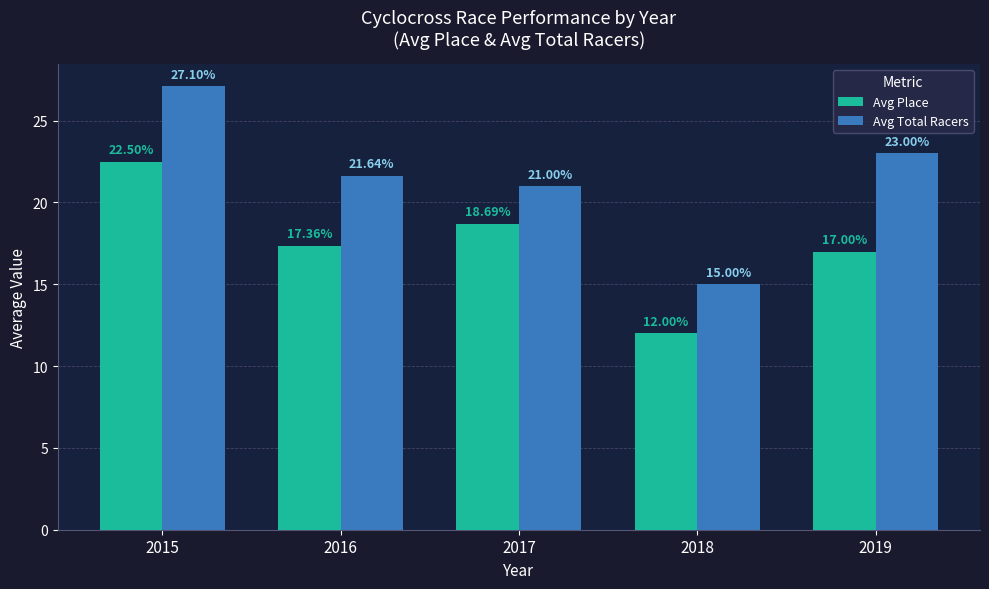

True or false: Avg Total Racers has a value of 7.7 at 2016.

False